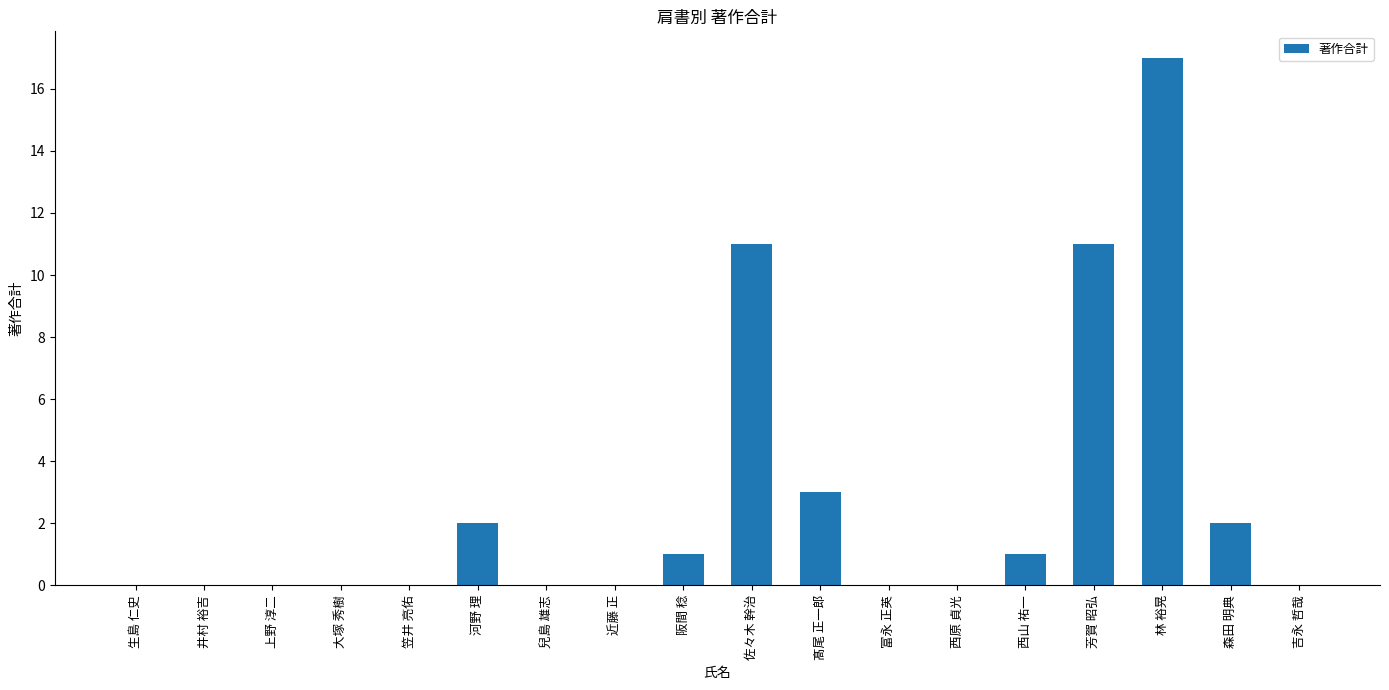

What is the change in value from 兒島 雄志 to 西山 祐一?

+1